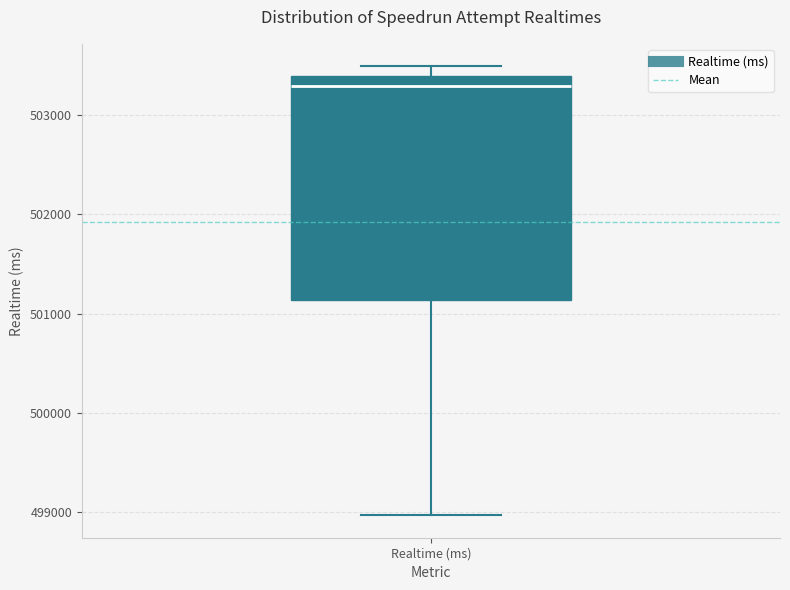

Read this box plot against the y-axis: the position of the median line, the range covered by the box, and the ends of both whiskers. The values are not printed on the chart, so give them approximately, as read against the axis.

median 503300, box 501100 to 503400, whiskers 499000 to 503500